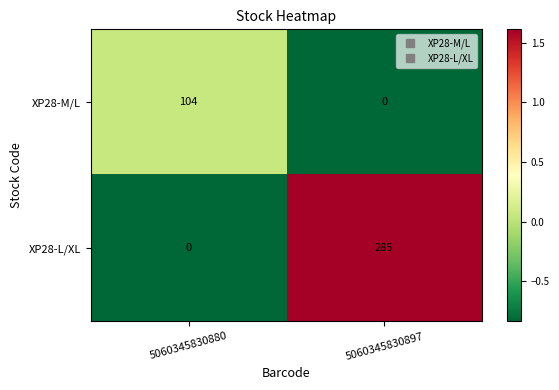

What is the difference between the maximum and minimum values in the XP28-L/XL series?

285